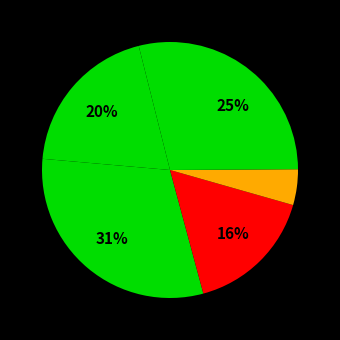

How many segments does this pie chart have?

6